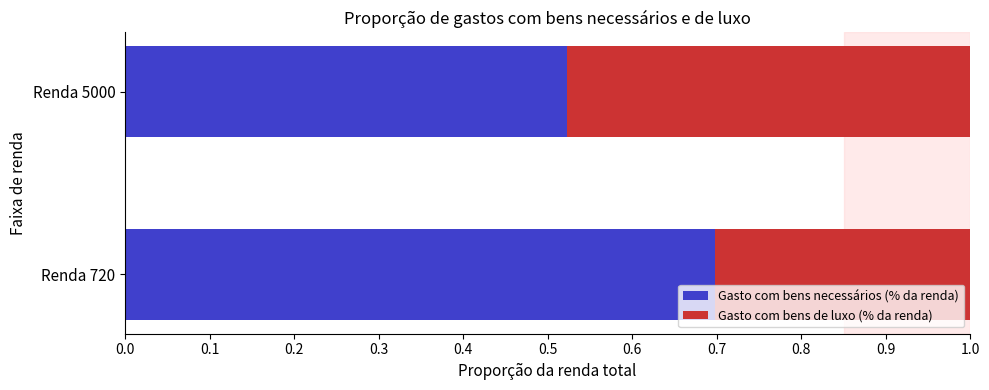

What is the total value across all series at Renda 720?

1.0